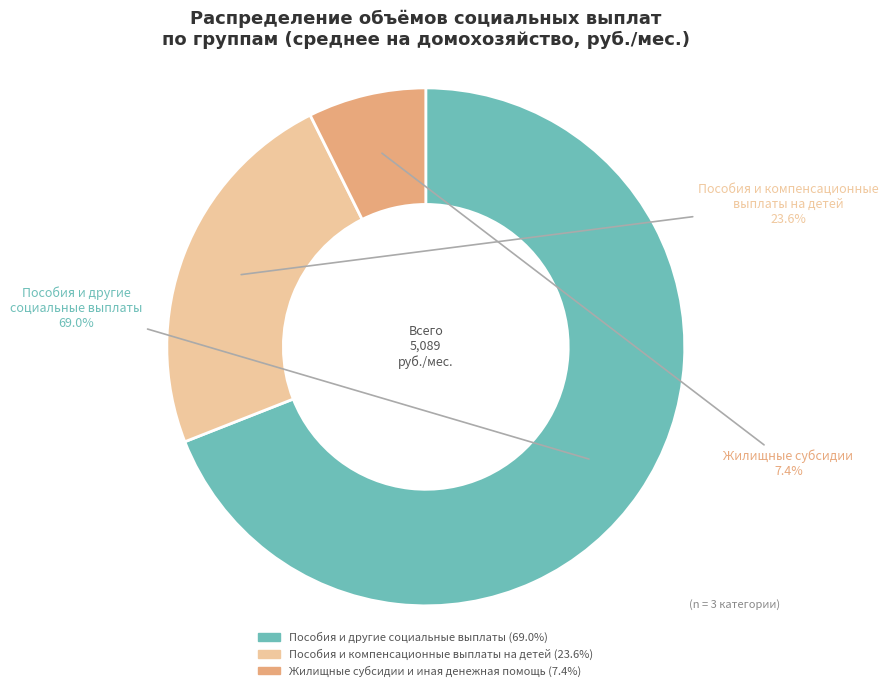

Does any single category account for the majority?

Yes